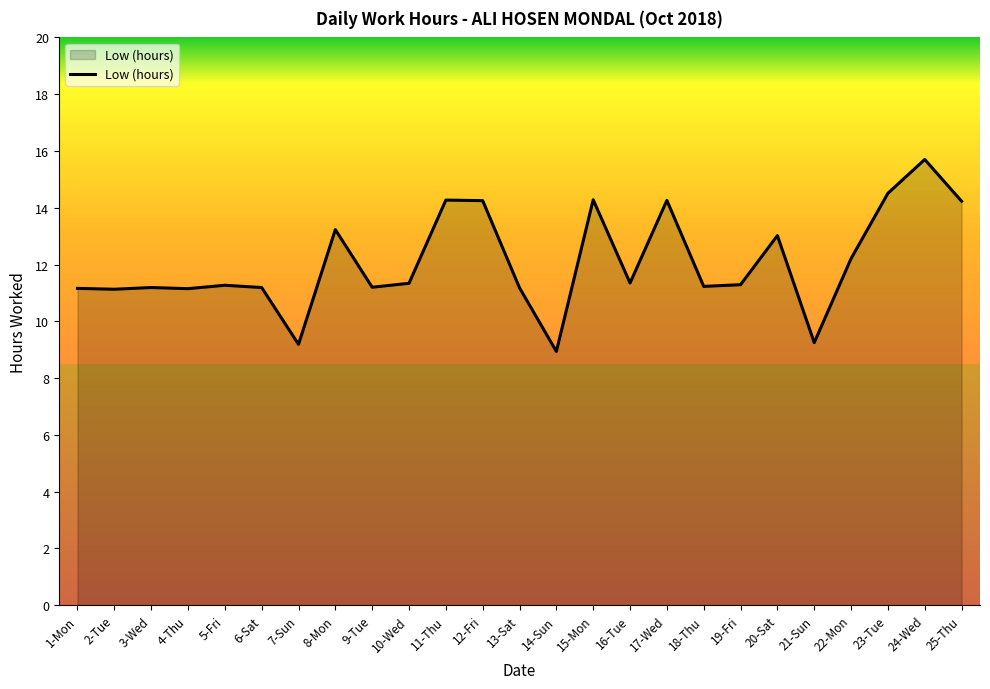

At which label does the data first exceed 11?

1-Mon